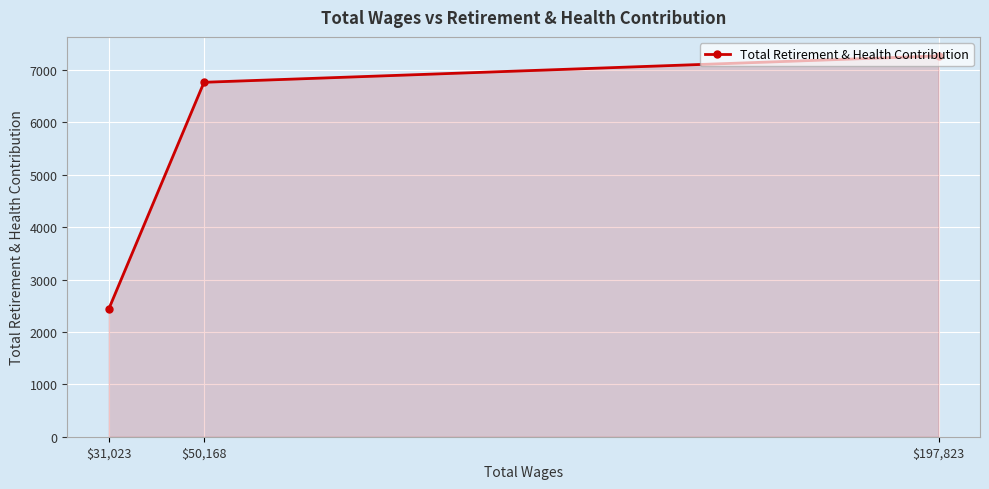

What is the sum of the values at $31,023 and $50,168?

9201